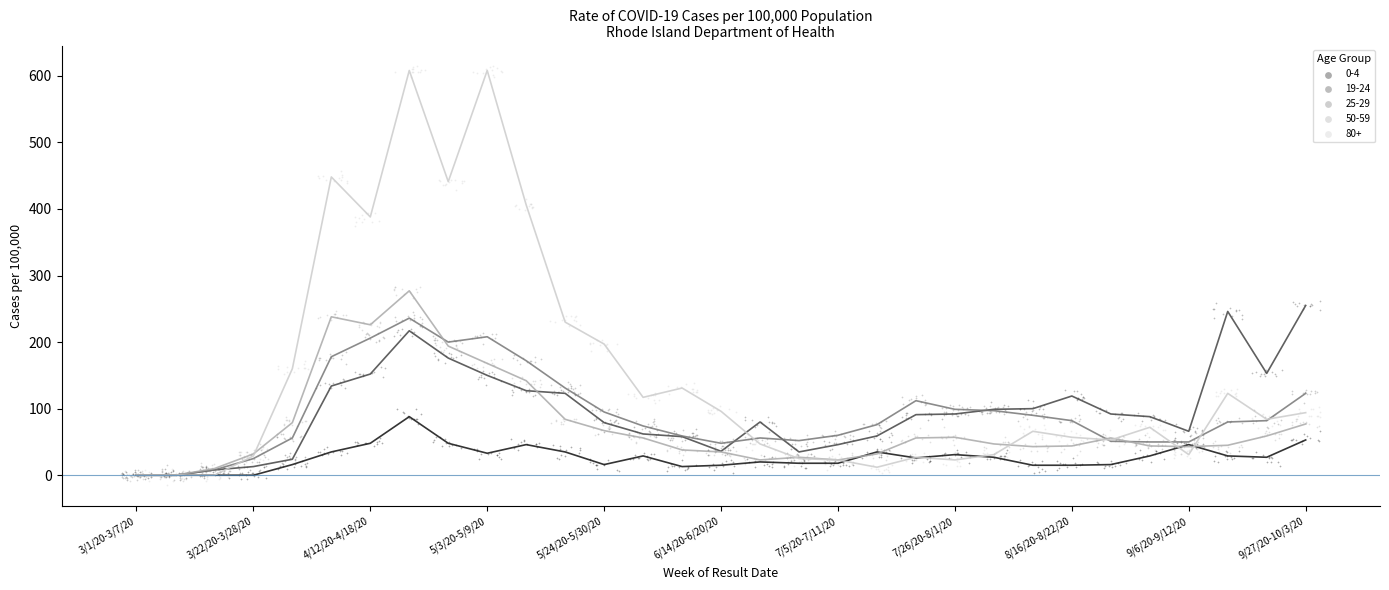

Which series reaches the maximum Y coordinate?

80+